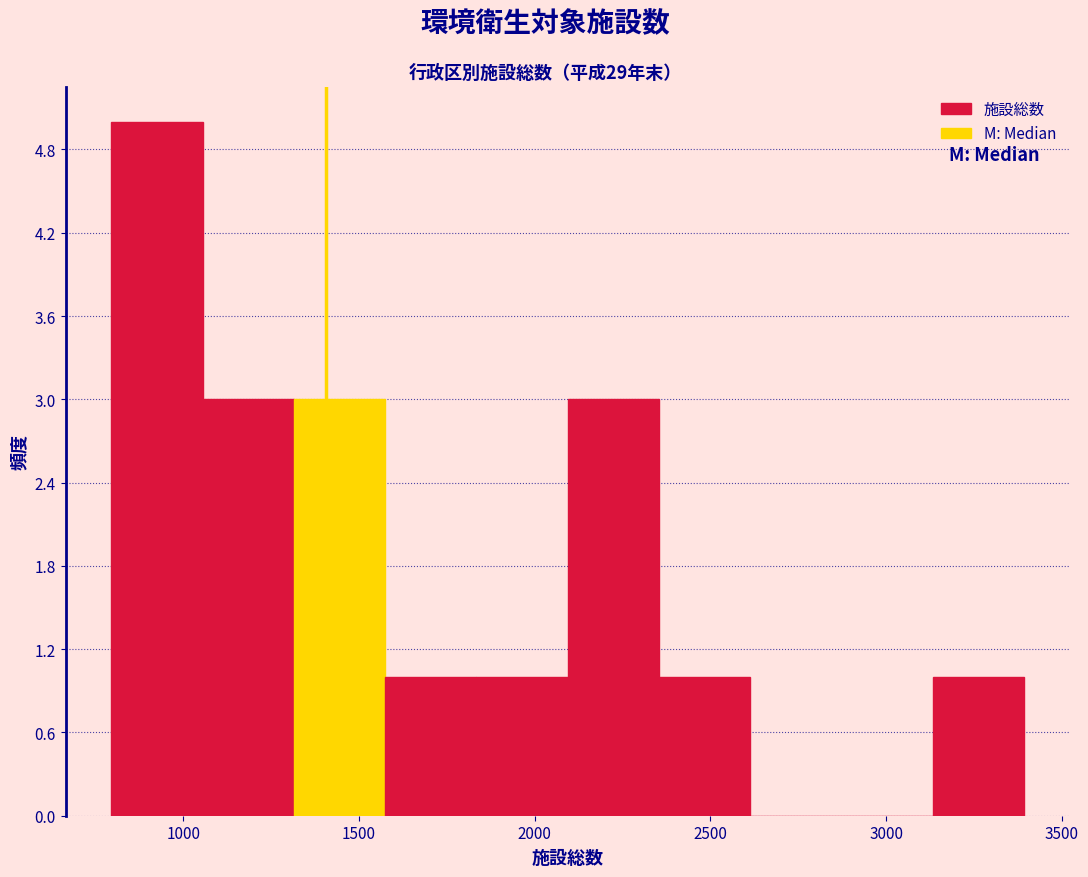

Reading left to right, transcribe this chart: for each bar, give the range it covers on the x-axis and its height. Neither the bar edges nor the heights are printed on the chart, so give them approximately, as read against the axes.

800 to 1050: 5
1050 to 1300: 3
1300 to 1550: 3
1550 to 1850: 1
1850 to 2100: 1
2100 to 2350: 3
2350 to 2600: 1
2600 to 2850: 0
2850 to 3150: 0
3150 to 3400: 1